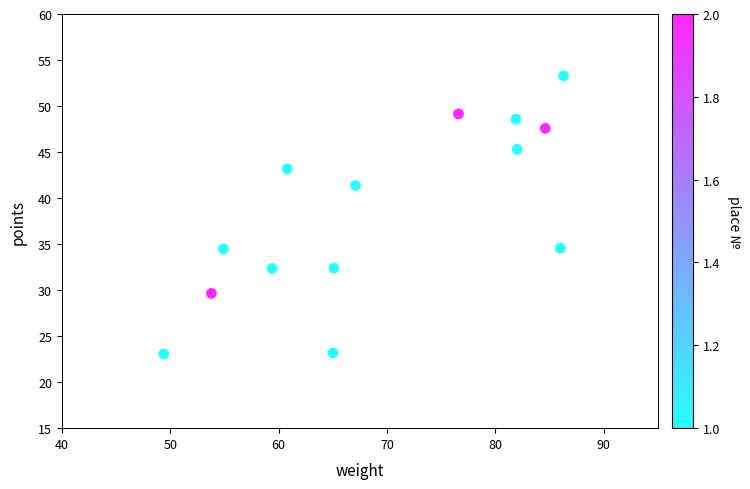

What is the range of Y values (max minus min)?

30.2